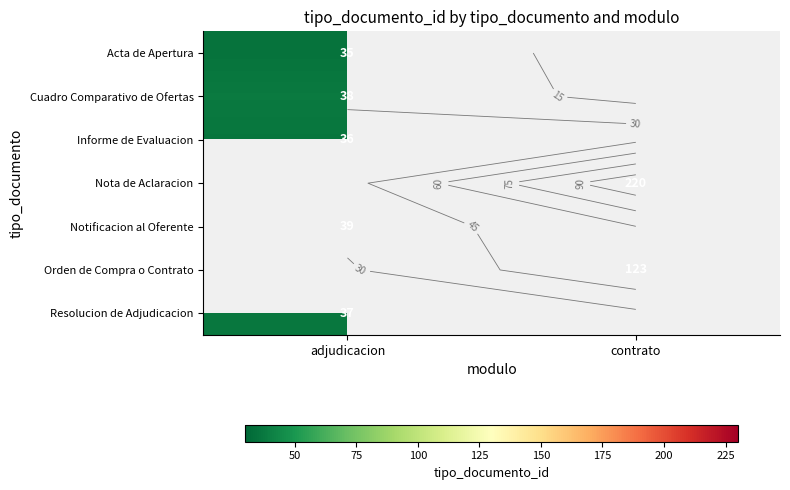

List the labels in order of Nota de Aclaracion value, smallest first.

adjudicacion, contrato